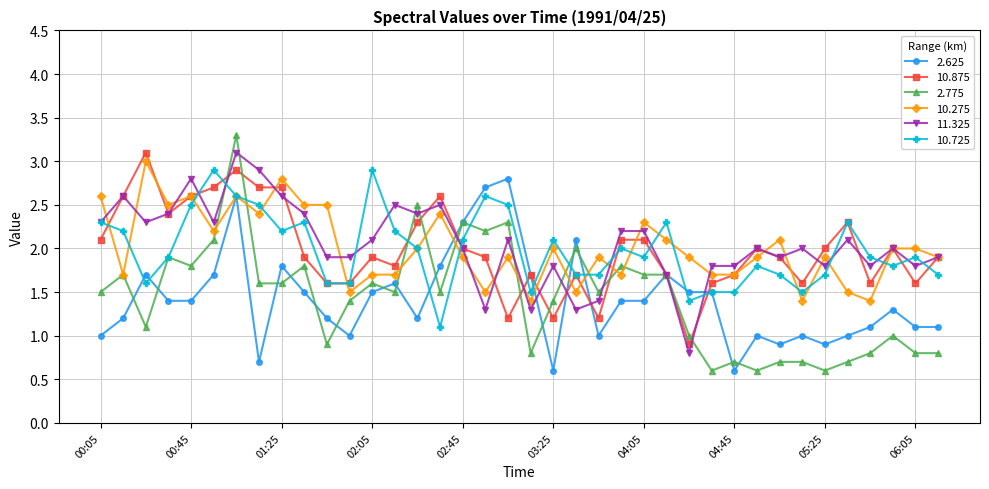

What are all the series names shown in the legend?

2.625, 10.875, 2.775, 10.275, 11.325, 10.725